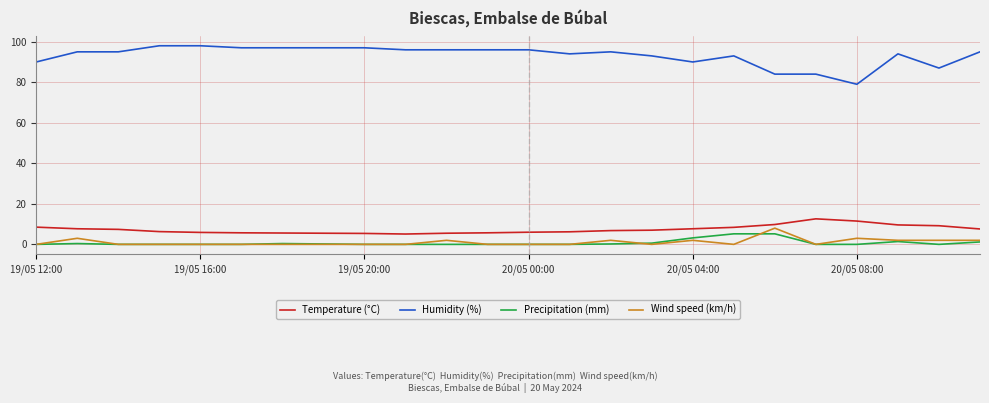

Which series has the largest range (max minus min)?

Humidity (%)